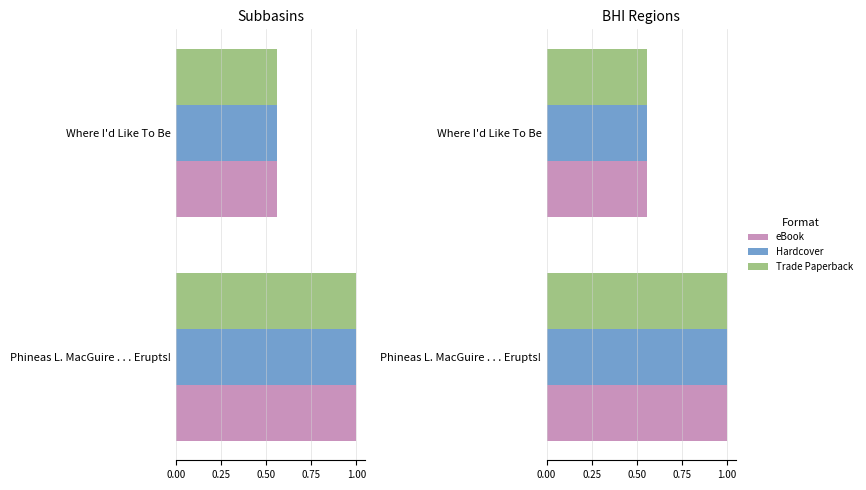

What value does the Hardcover series have at Where I'd Like To Be?

0.6